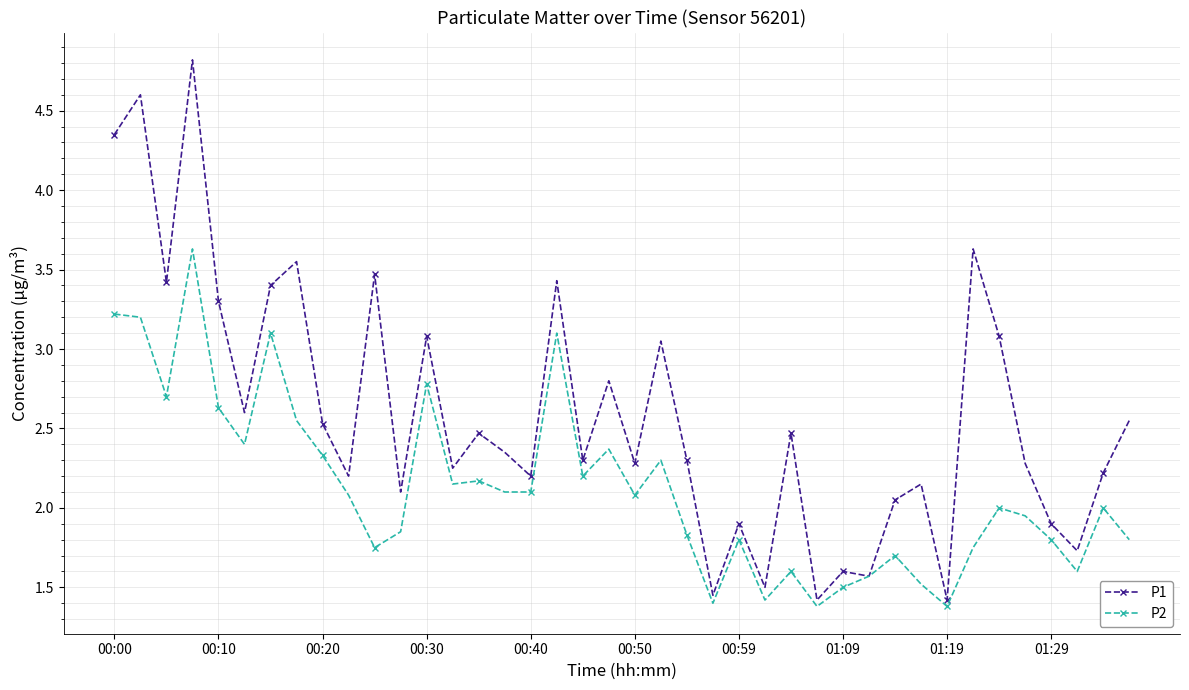

What is the value of the P2 point at the 22nd from the left?

2.3